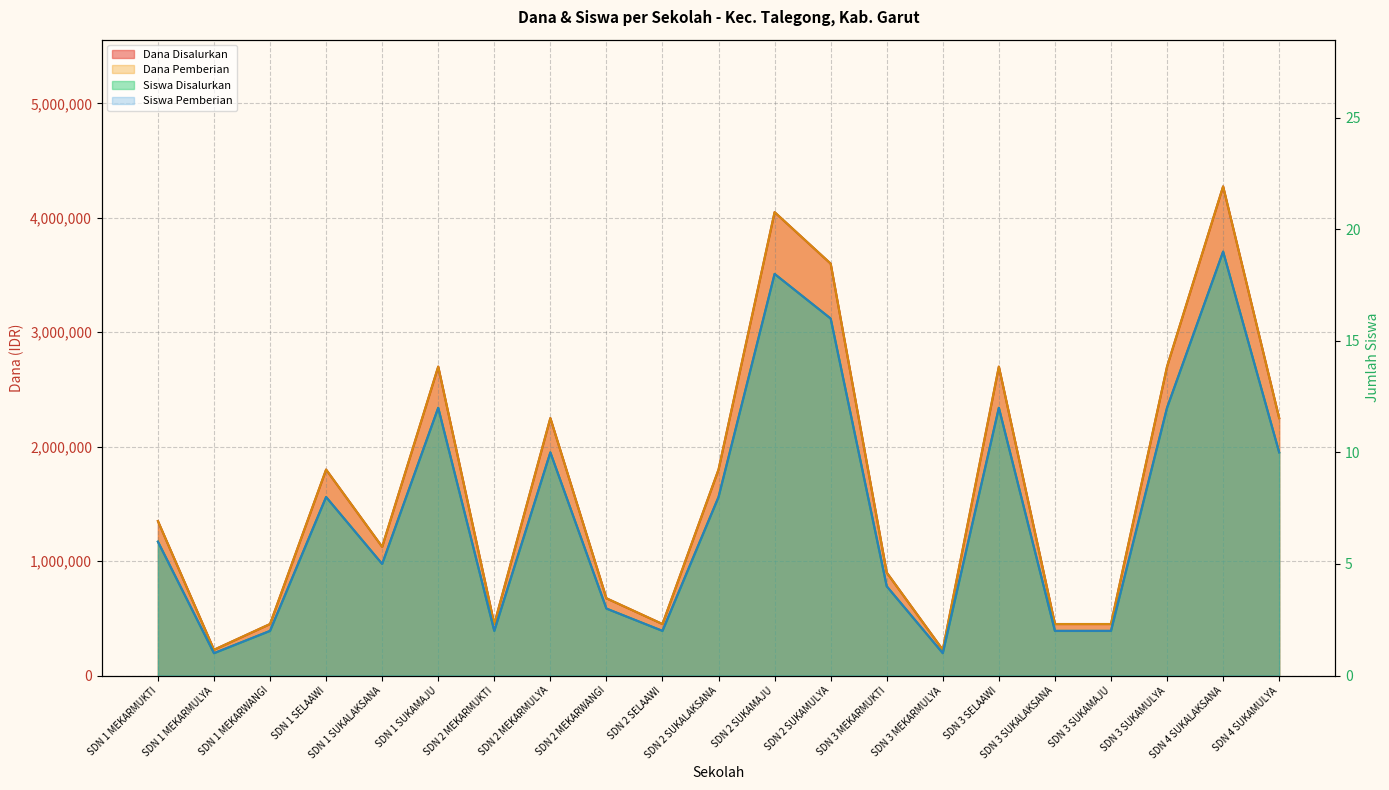

Where is the first local minimum for Siswa Disalurkan?

SDN 1 MEKARMULYA